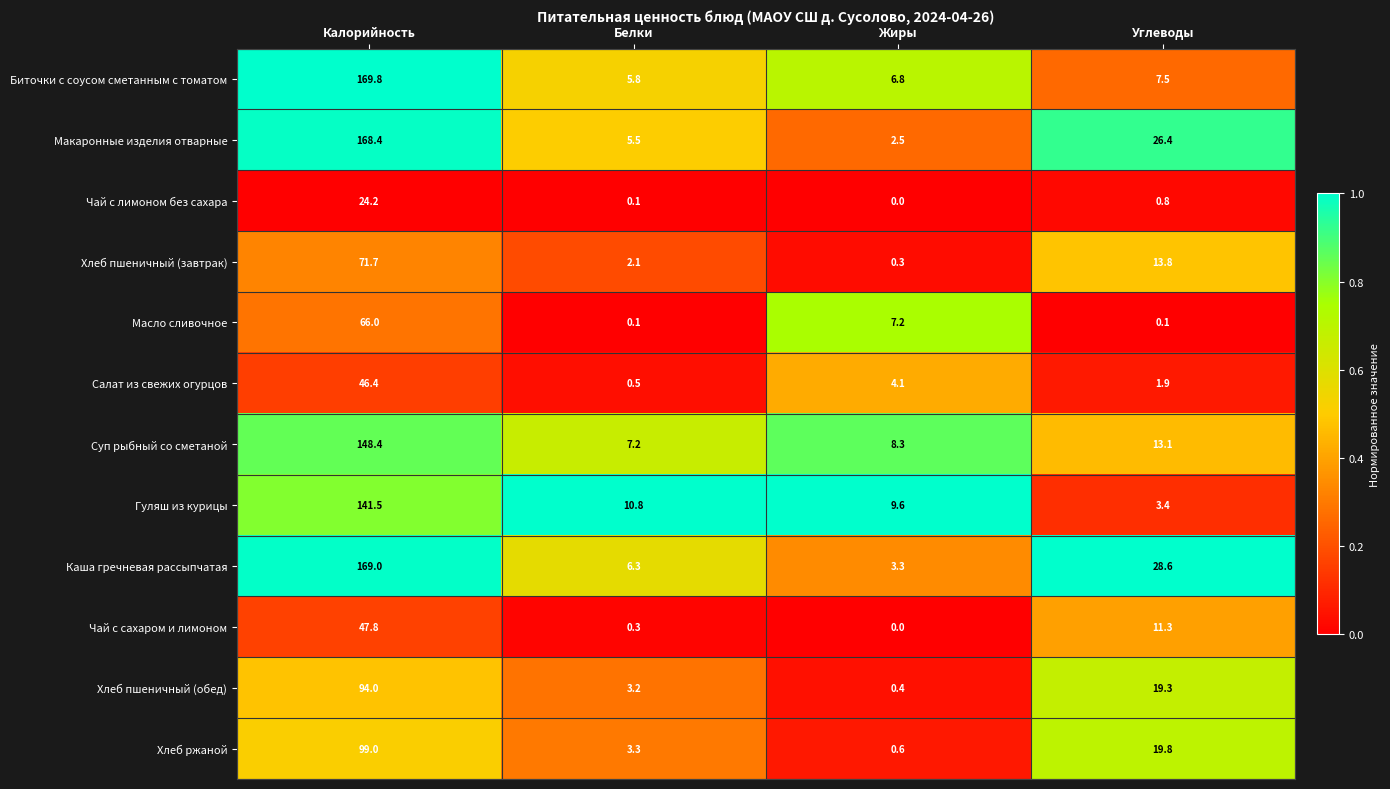

The value of Масло сливочное at Жиры is 3.0. True or false?

False